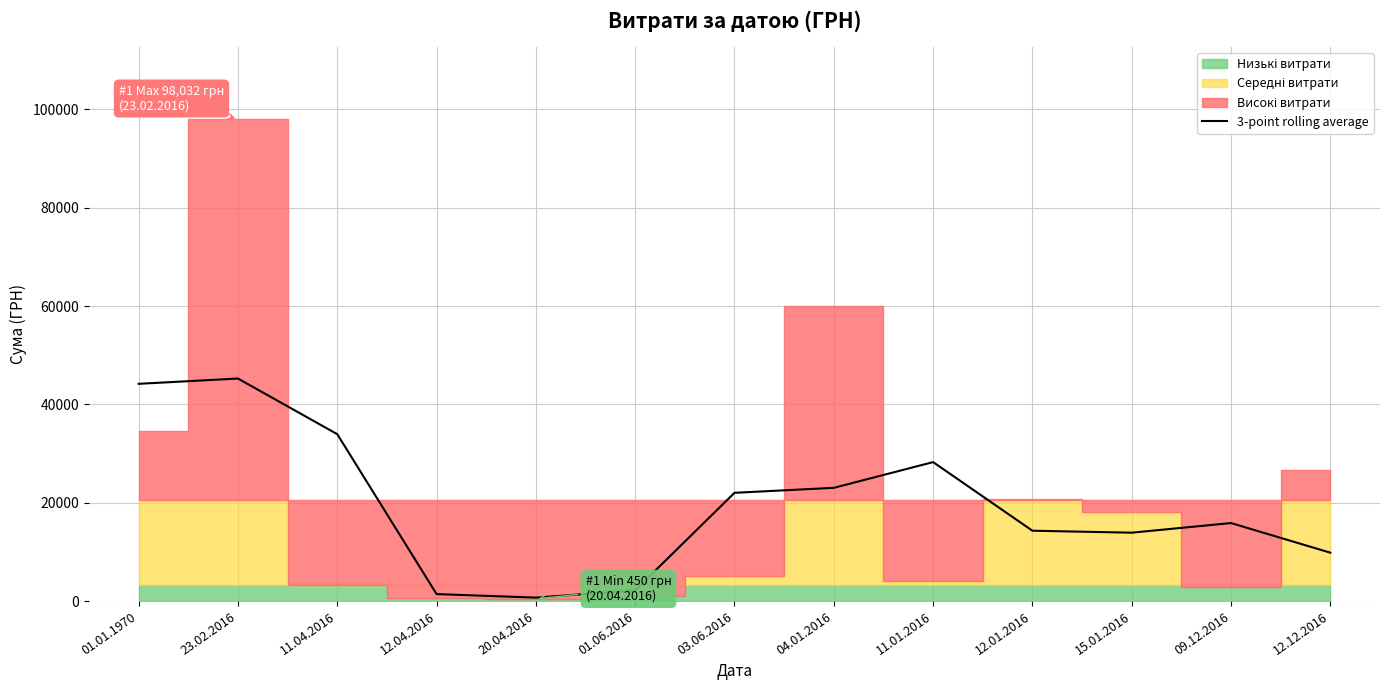

What position from the right is 09.12.2016?

2